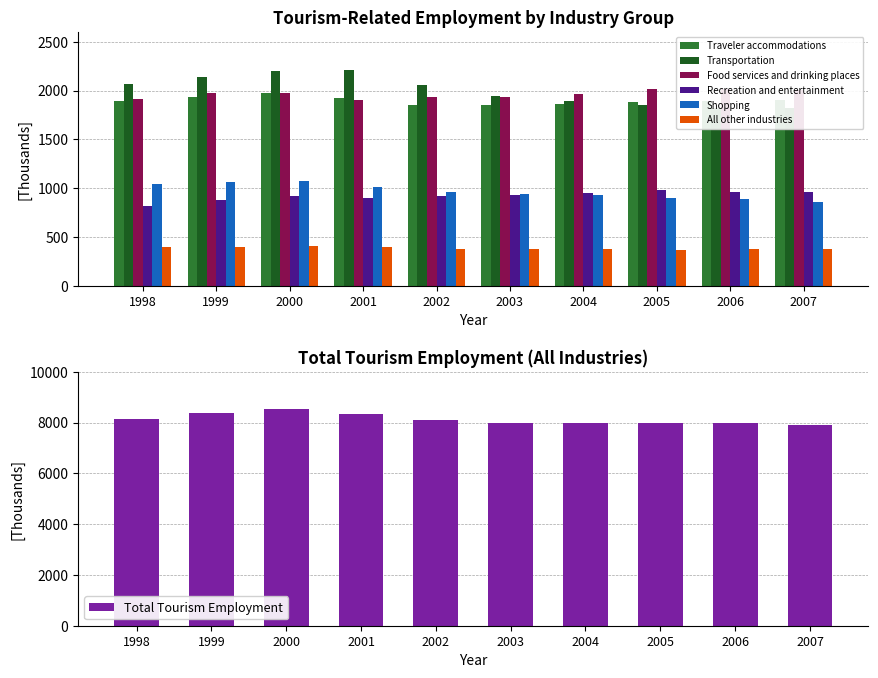

Is it true that Transportation equals 1008.2 at 2006?

False